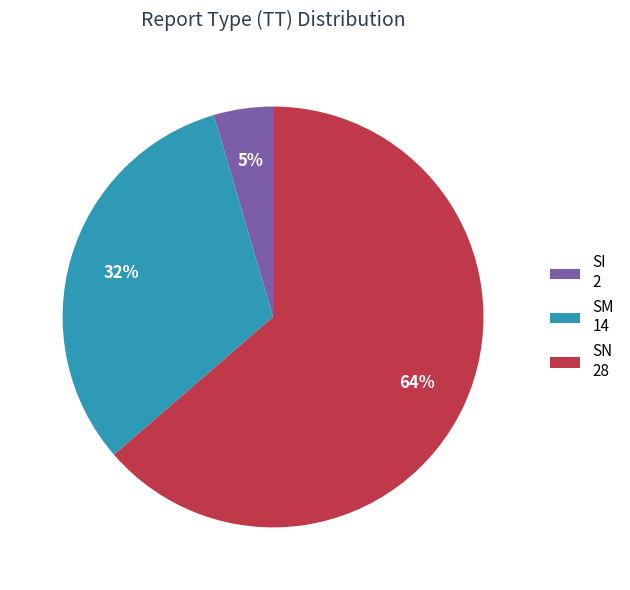

To the nearest percent, what is the combined percentage of SN and SM?

95%